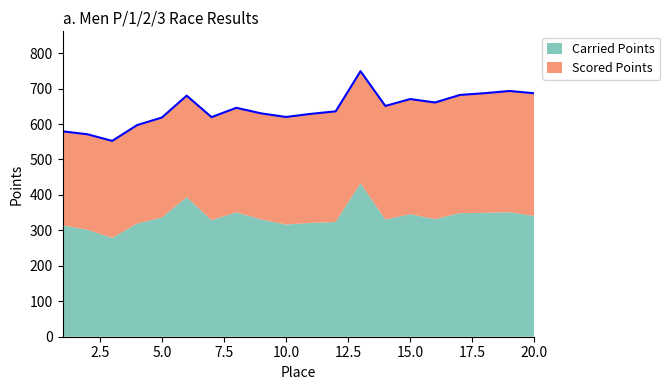

What is the average value of the Scored Points series?

305.6